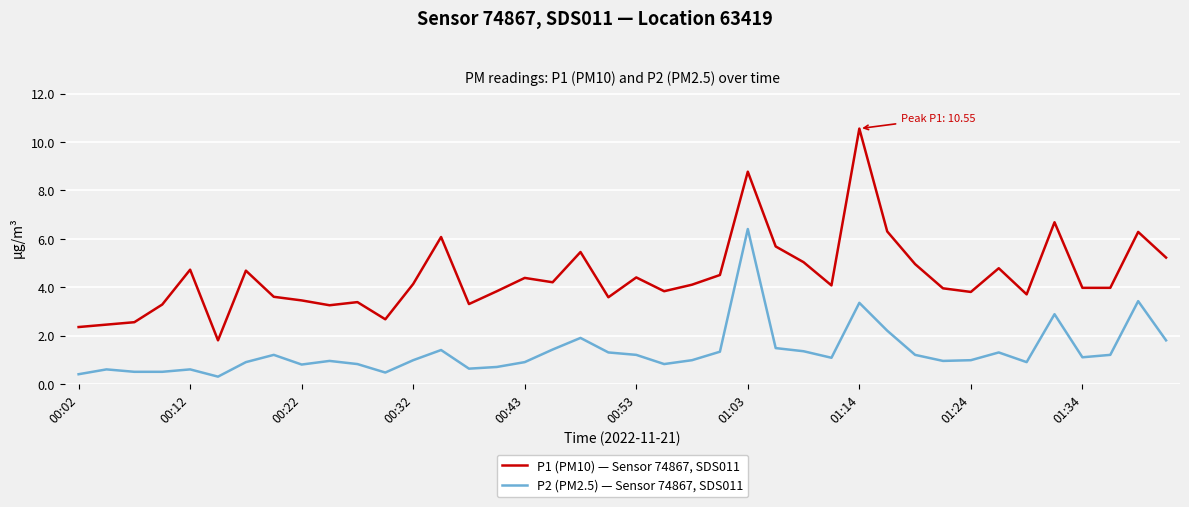

Rank the series by their average value, from lowest to highest.

P2 (PM2.5) — Sensor 74867, SDS011, P1 (PM10) — Sensor 74867, SDS011